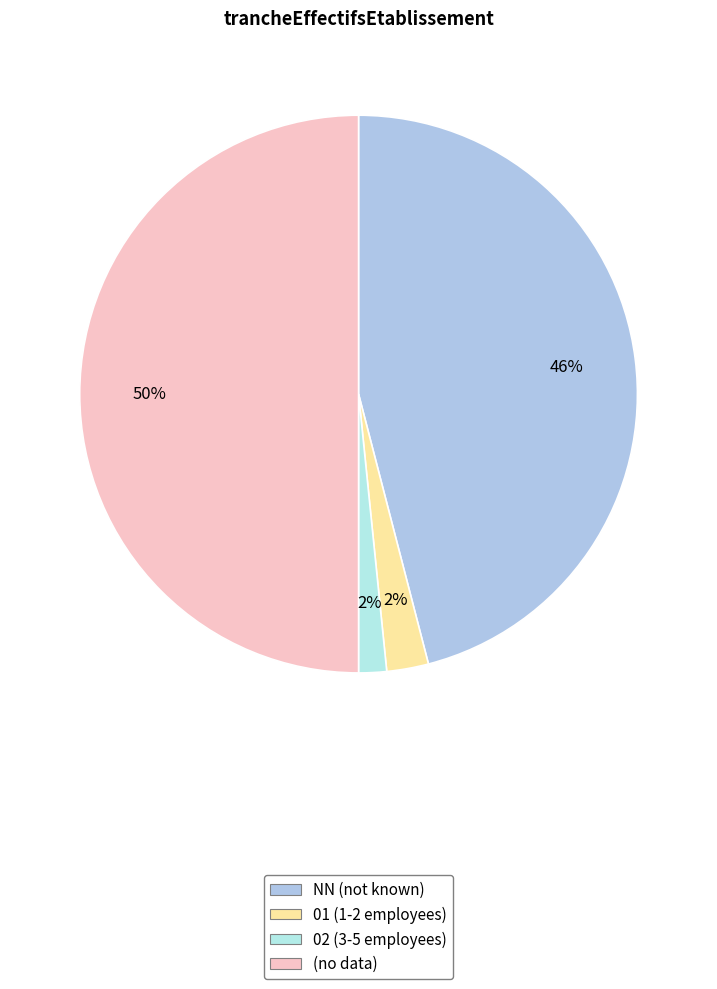

What is the smallest slice in the pie chart?

02